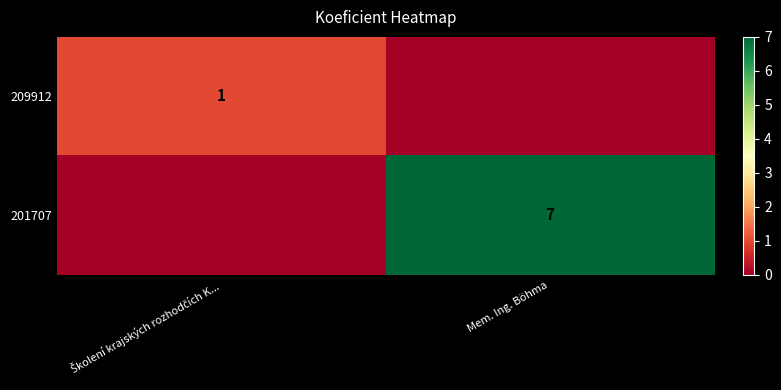

True or false: 201707 has a value of 3 at Mem. Ing. Böhma.

False